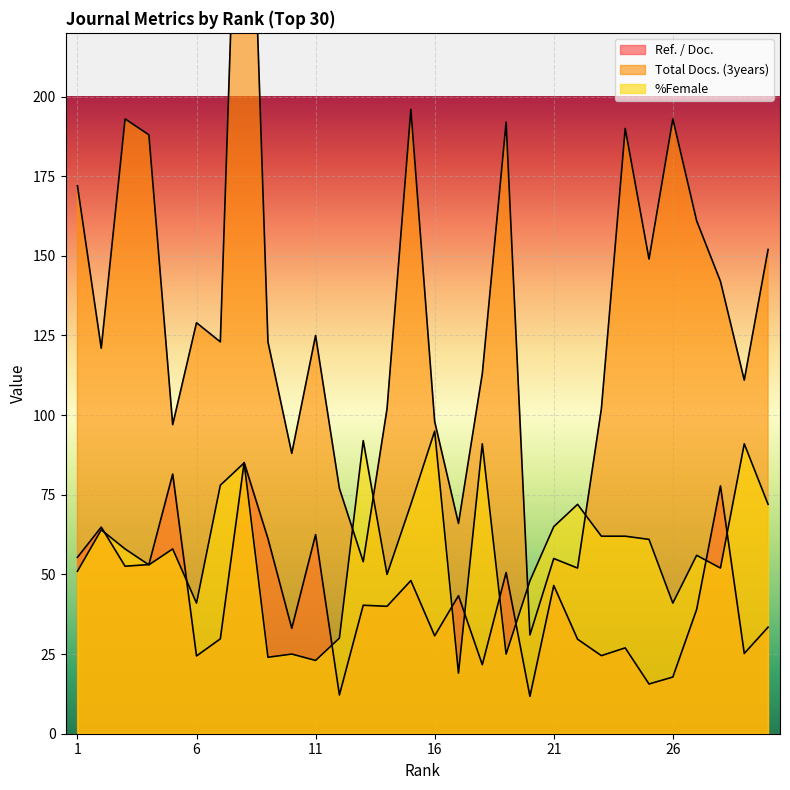

At which category does Ref. / Doc. reach its first local valley?

3